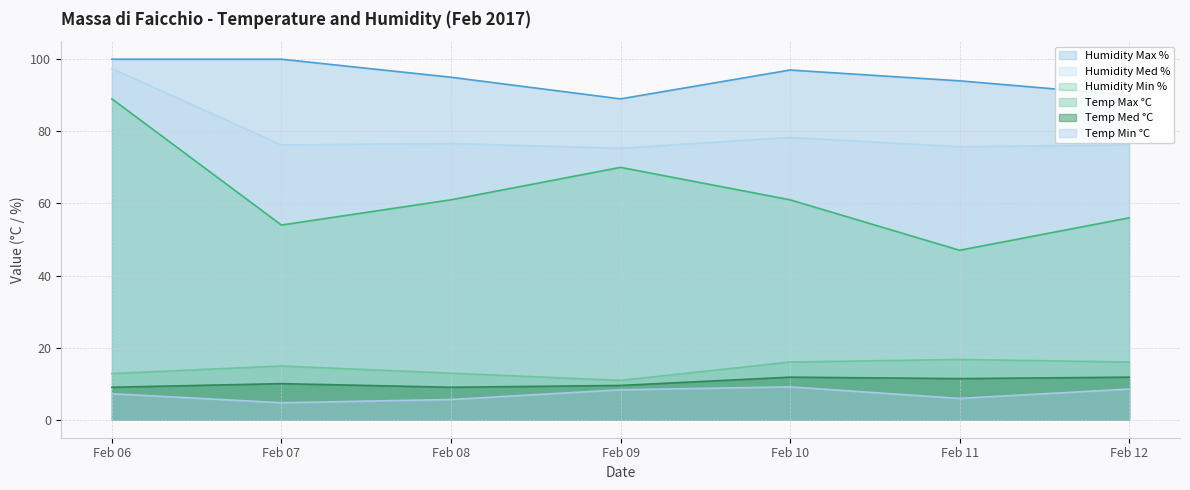

Count the Temp Med °C values in the range 9 to 11.

4